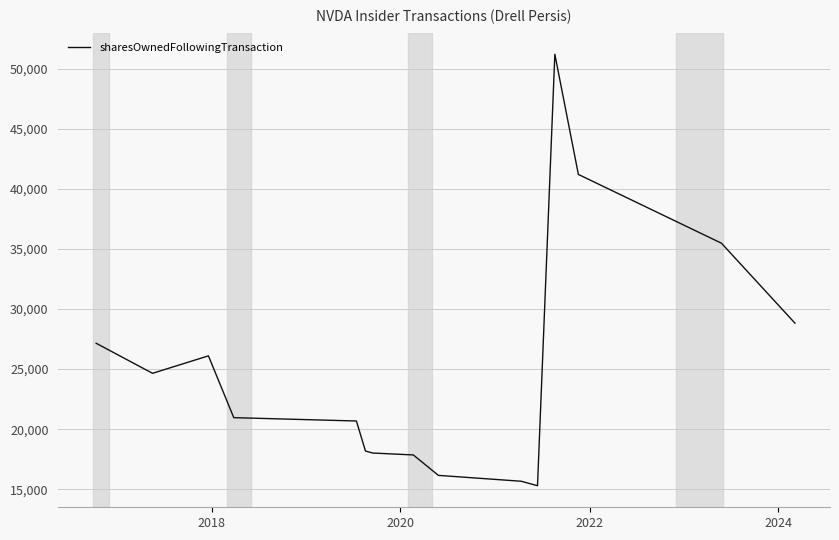

What is the greatest value displayed?

51200